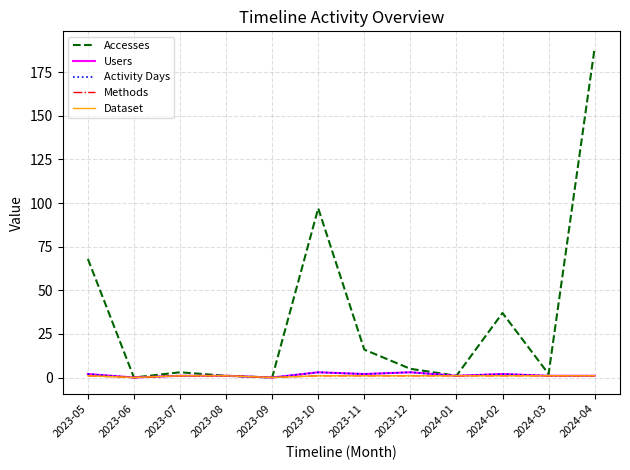

Rank the categories by Methods value from highest to lowest.

2023-05, 2023-07, 2023-08, 2023-10, 2023-11, 2023-12, 2024-01, 2024-02, 2024-03, 2024-04, 2023-06, 2023-09